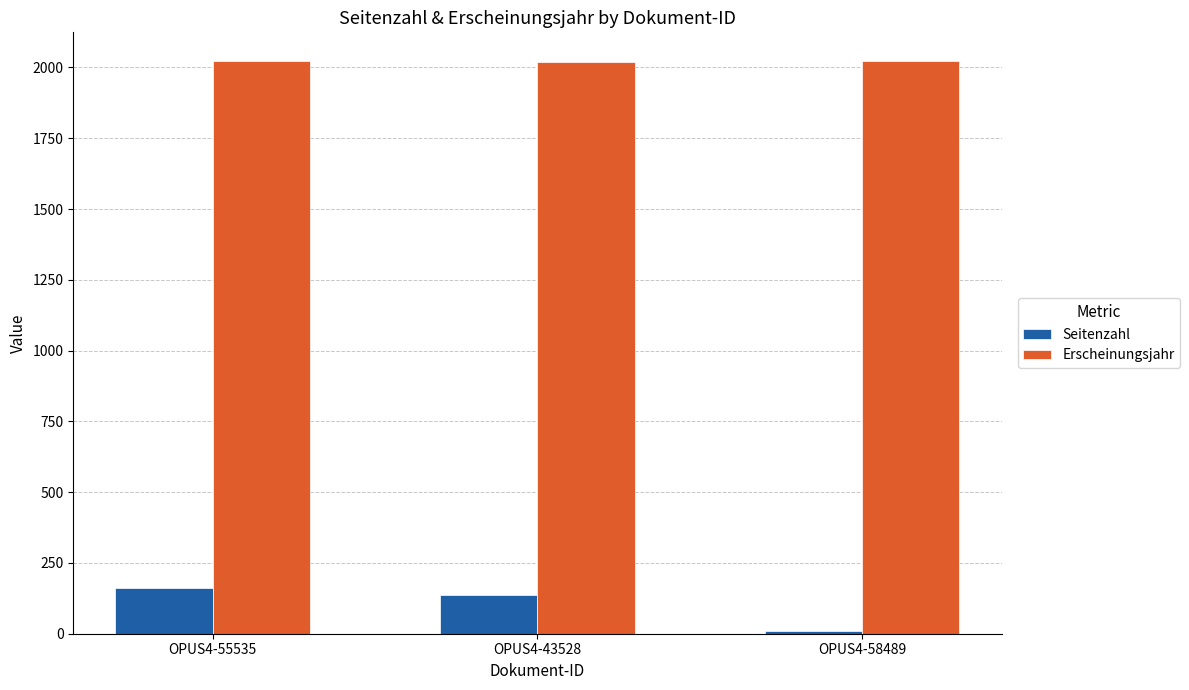

What is the value of the Erscheinungsjahr bar at the 1st from the left?

2023